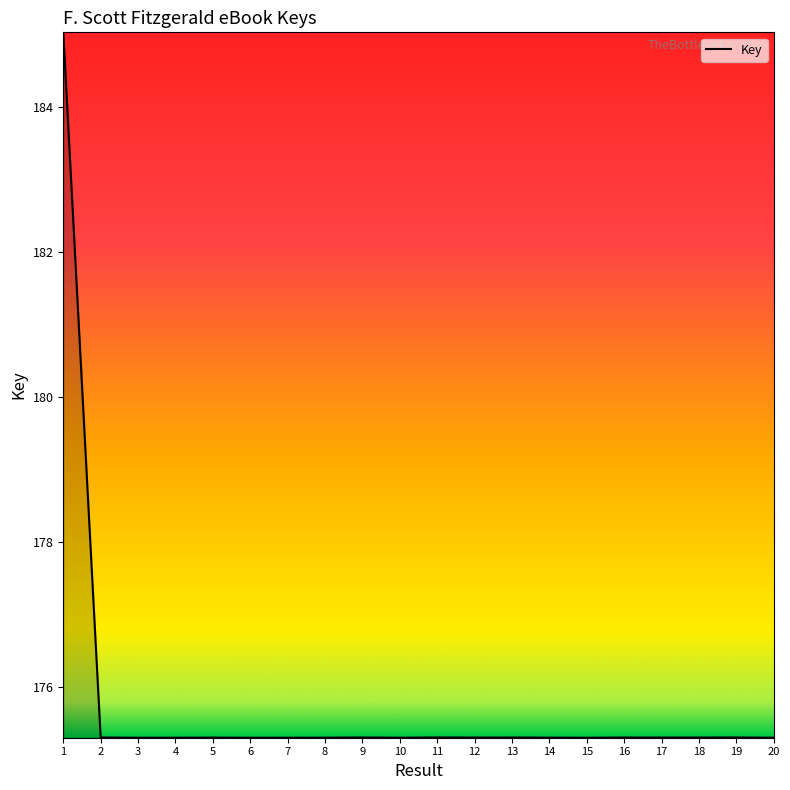

Does the chart display data point markers on the line(s)?

No